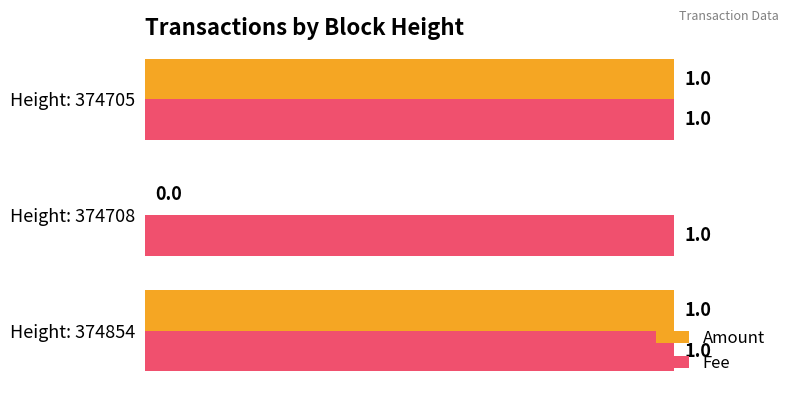

Where is Amount nearest to the value 0?

Height: 374708